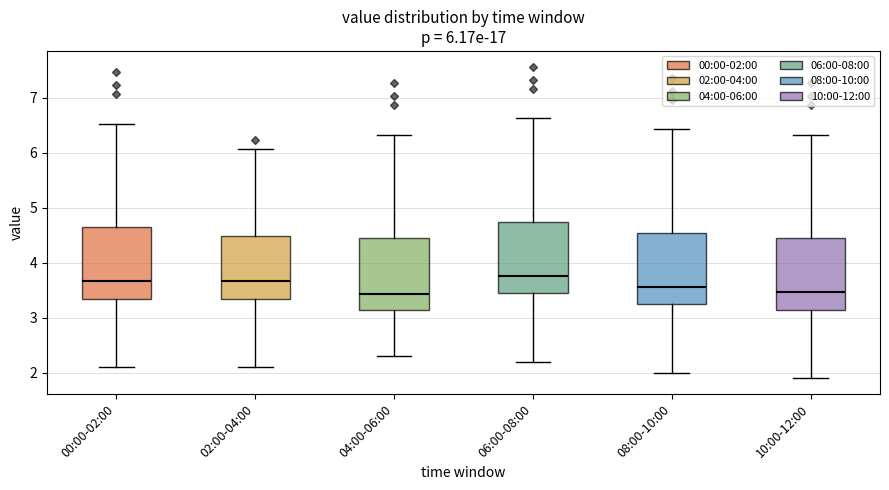

Which box has the highest median line?

06:00-08:00